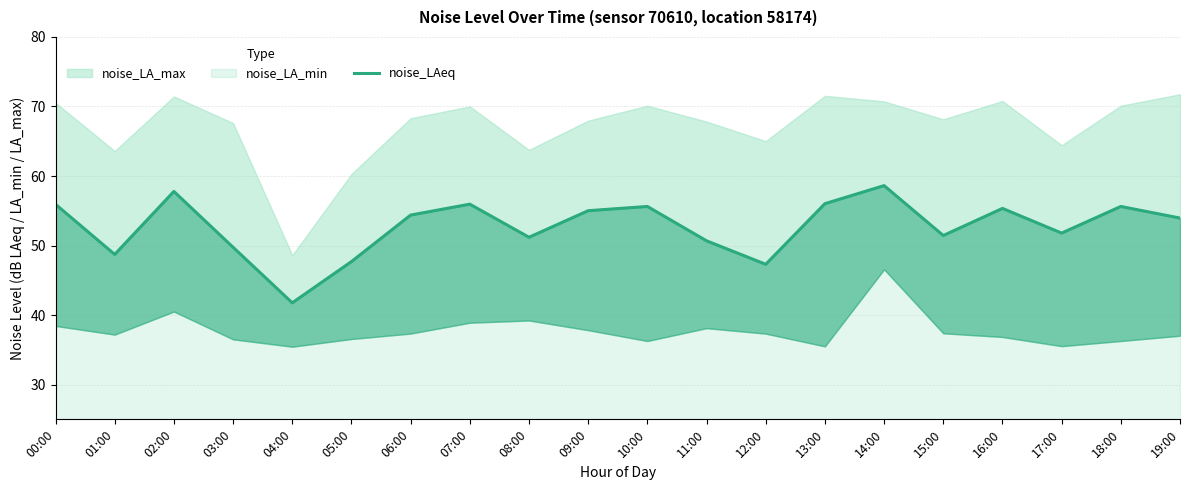

Rank the categories by value from lowest to highest.

04:00, 12:00, 05:00, 01:00, 03:00, 11:00, 08:00, 15:00, 17:00, 19:00, 06:00, 09:00, 16:00, 10:00, 18:00, 00:00, 07:00, 13:00, 02:00, 14:00